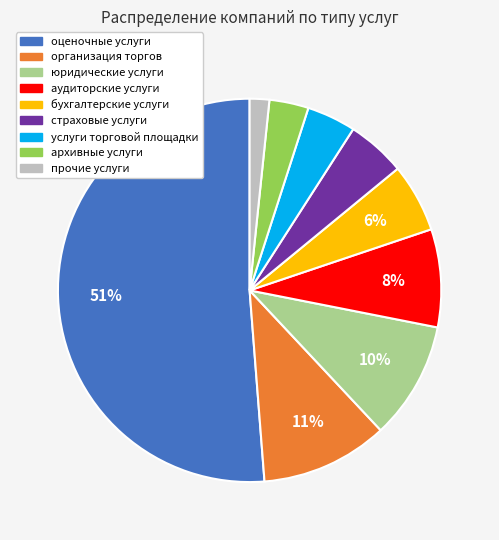

Is there a majority slice in this chart?

Yes